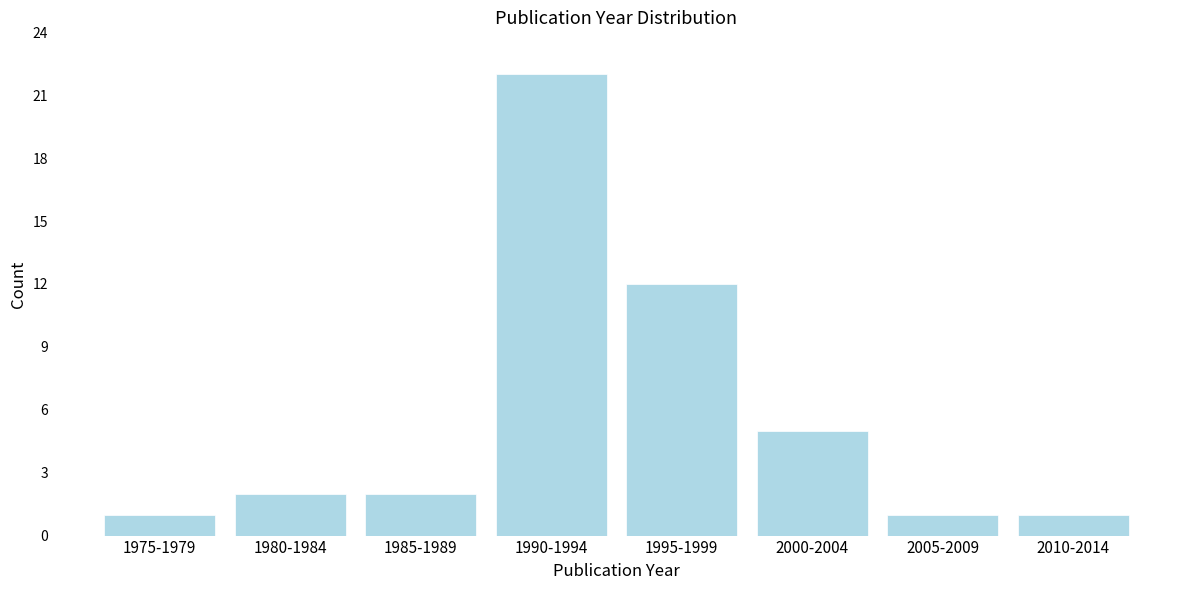

Reading right to left, extract all data points from this chart.

1	1	5	12	22	2	2	1